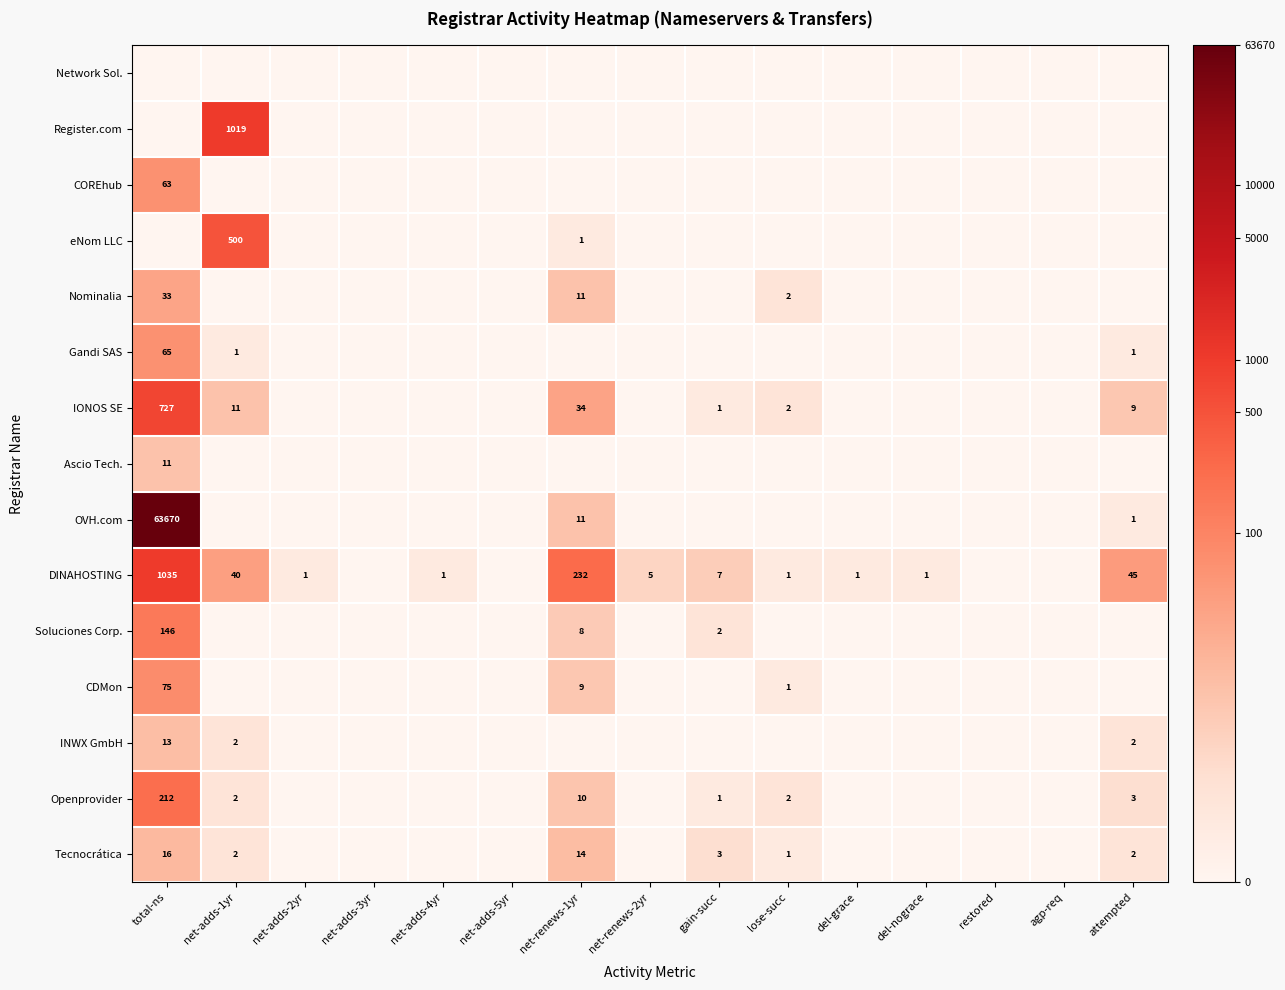

At which category is the sum across all series the highest?

total-ns